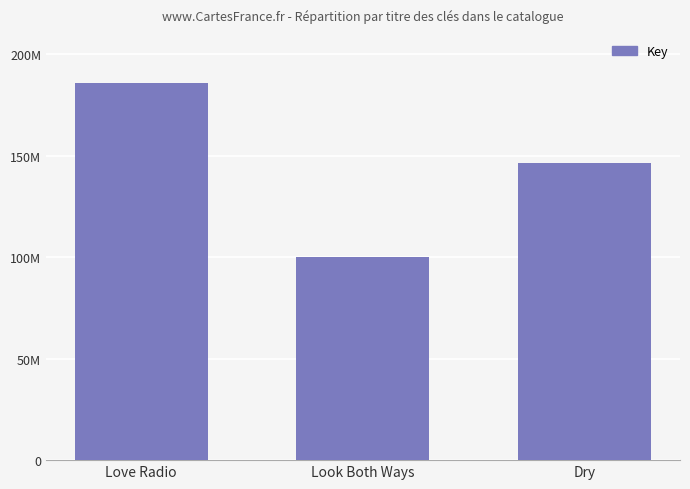

True or false: the data shows 100216975 at Look Both Ways.

True